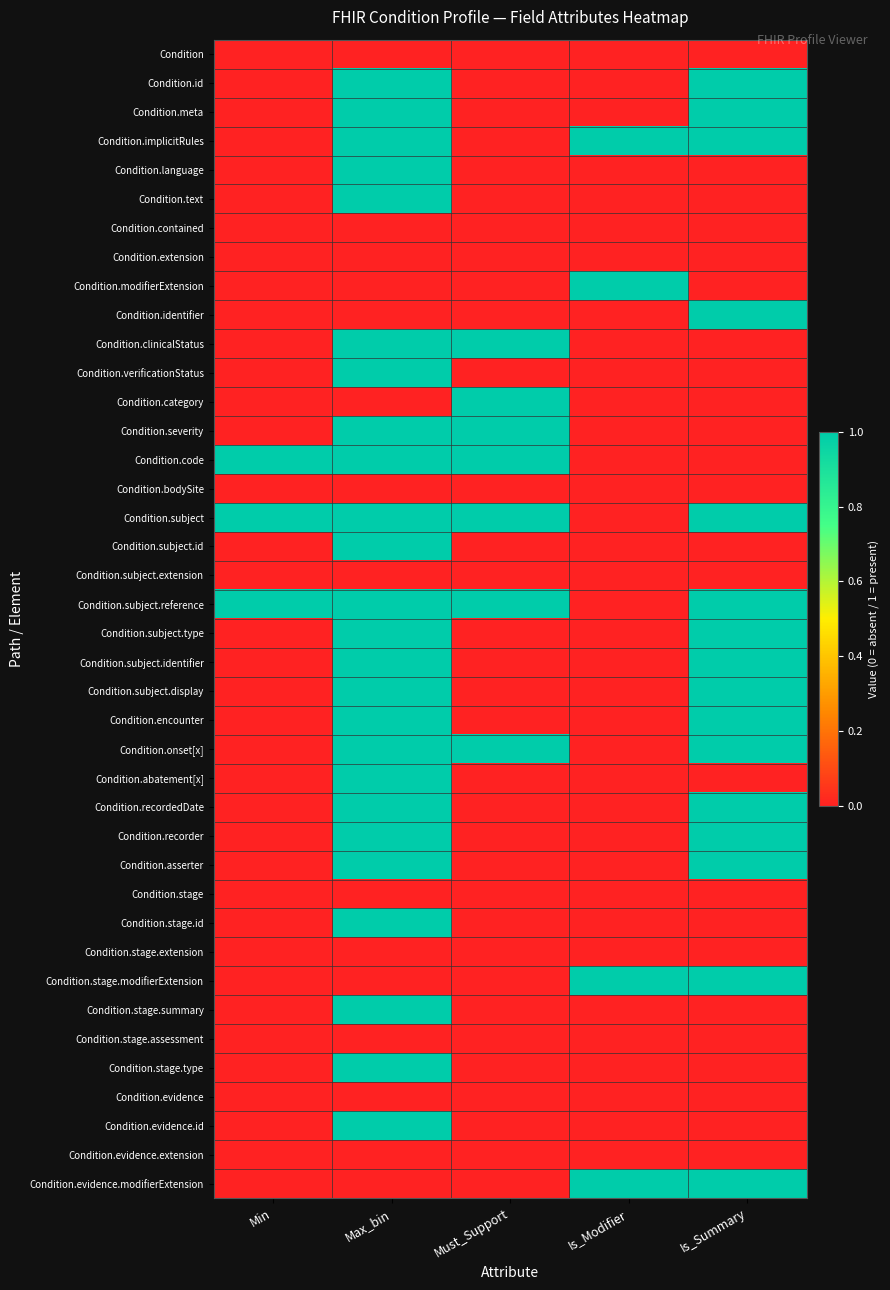

At which category is the sum across all series the highest?

Max_bin